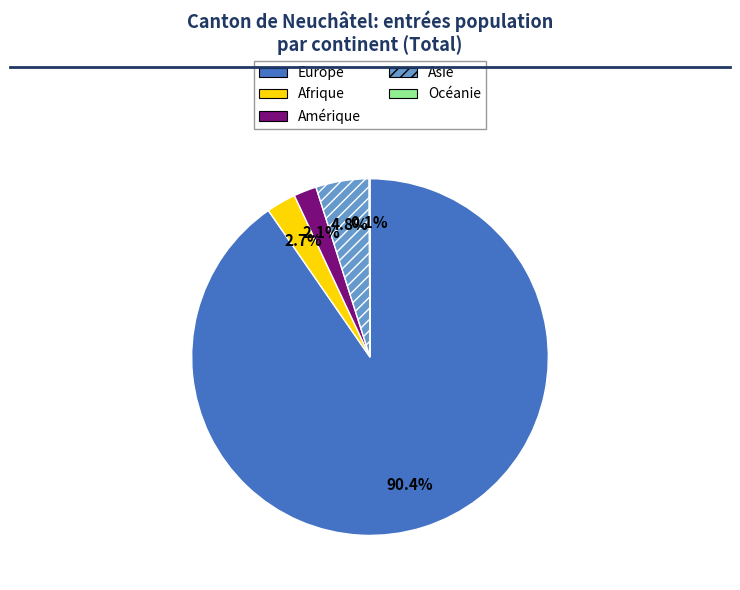

Which slice represents more than half of the pie?

Europe